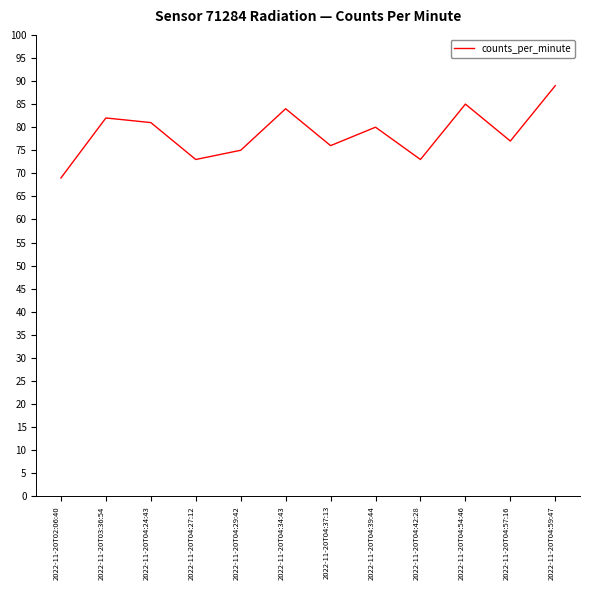

Read the value at 2022-11-20T04:24:43.

81